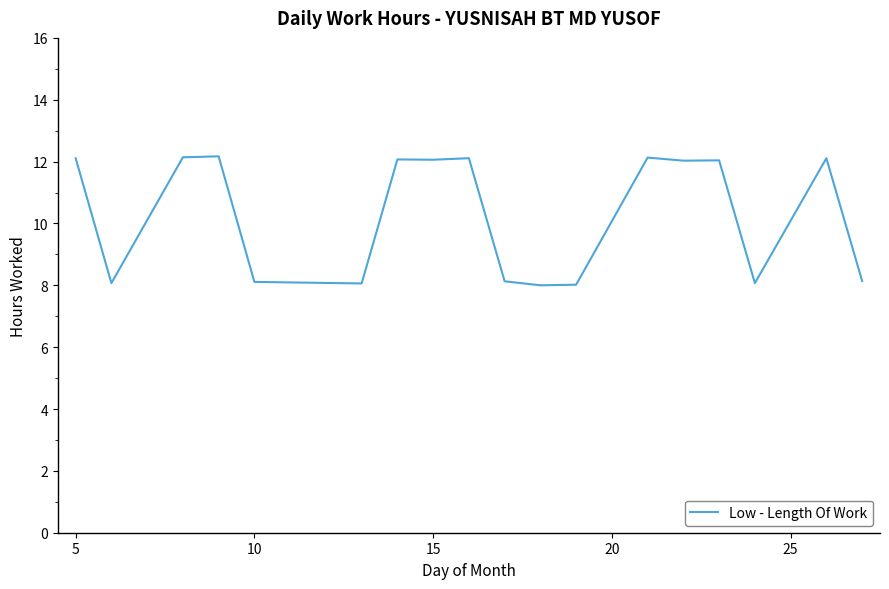

What is the smallest value displayed?

8.0